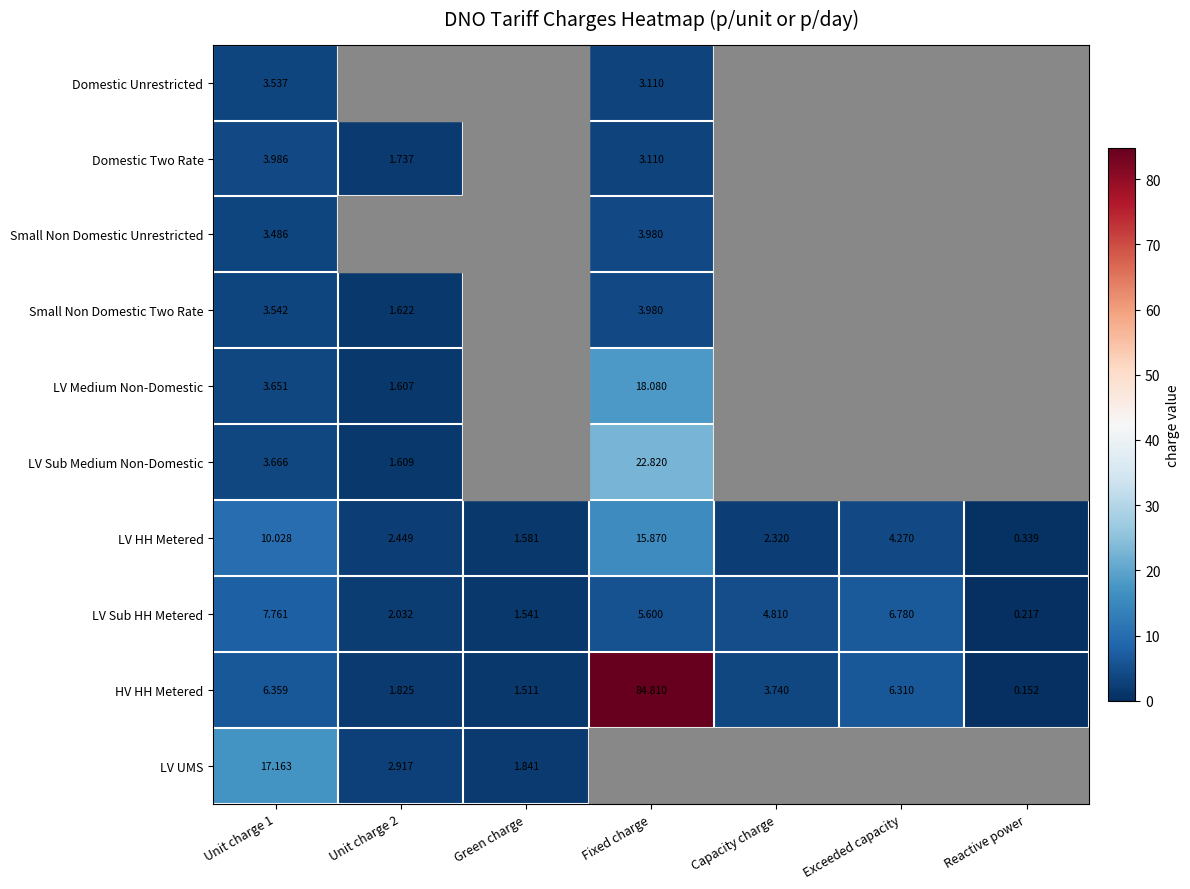

Which category has the highest value in the HV HH Metered series?

Fixed charge